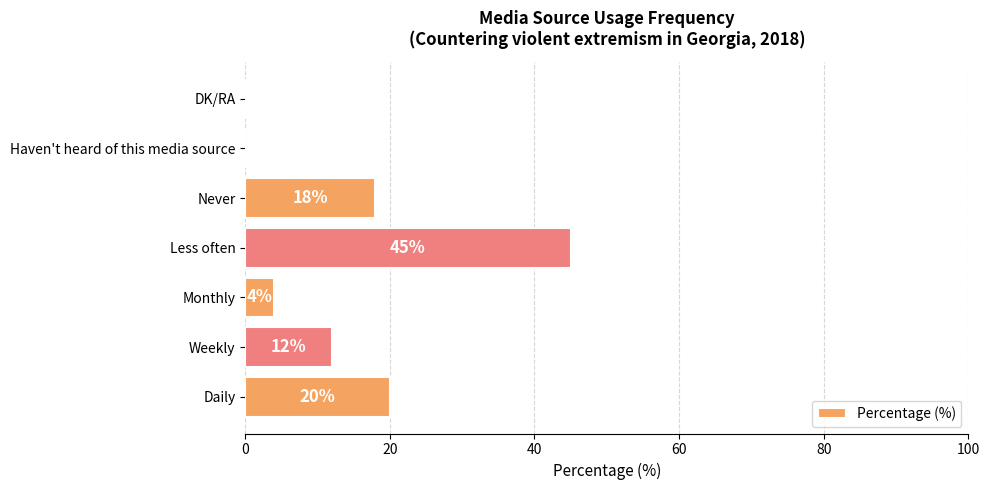

What is the maximum value shown in the chart?

45